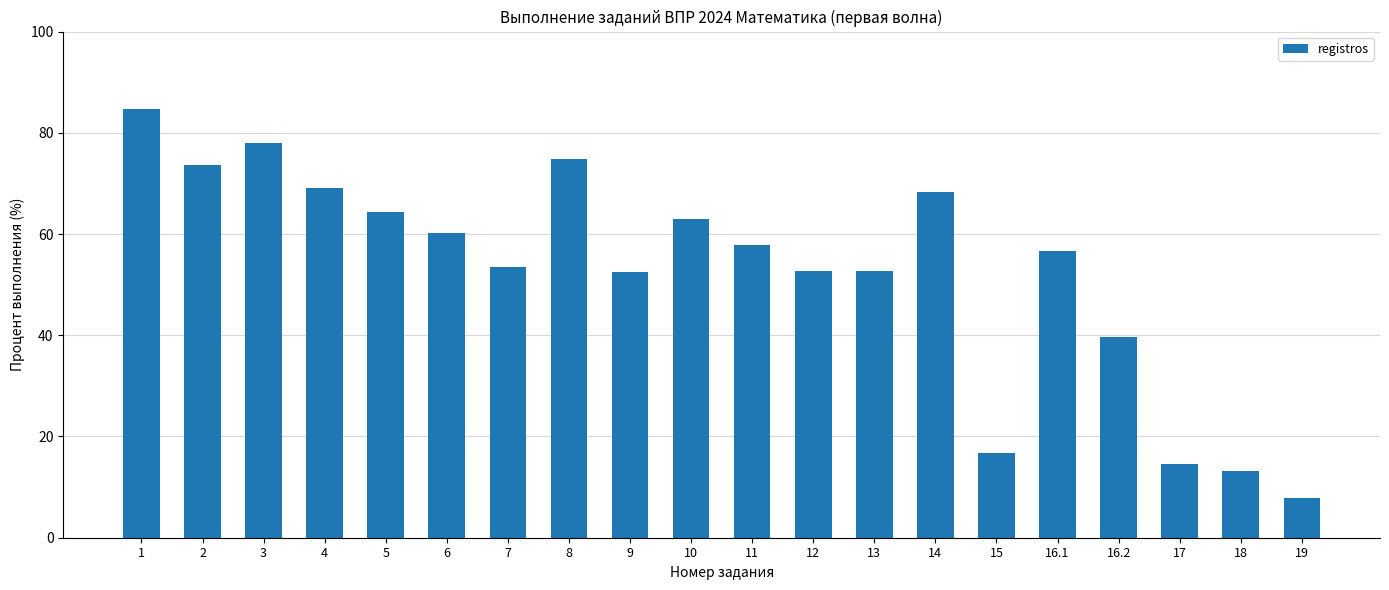

What is the change in value from 2 to 11?

-15.8